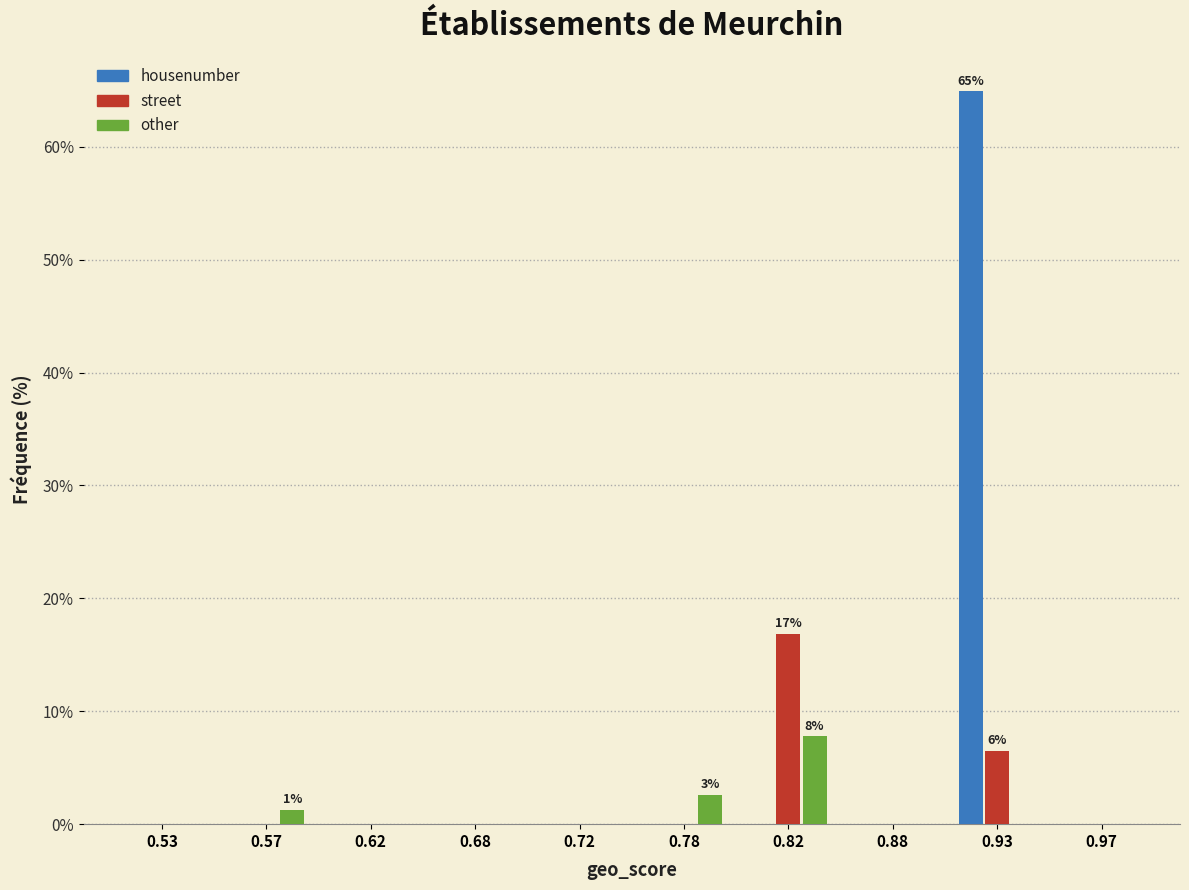

In the street series, which range on the x-axis has the tallest bar?

0.80 to 0.85